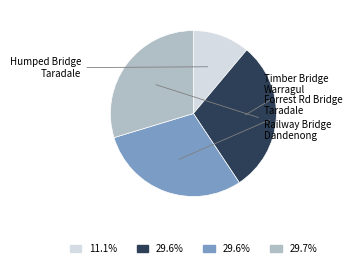

Is there any slice that represents more than half of the pie?

No